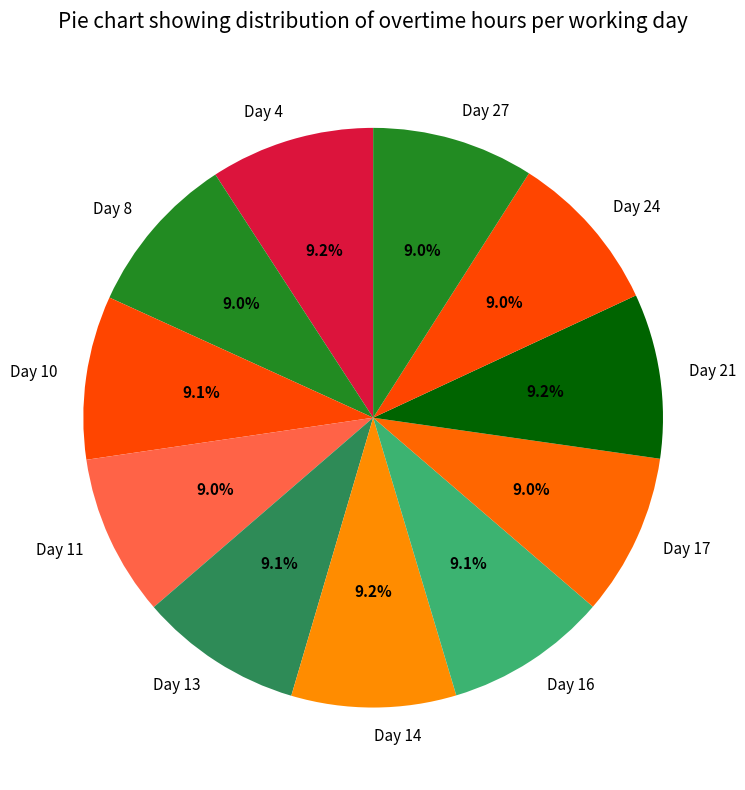

Combined, do Day 21 and Day 8 account for over 50%?

No